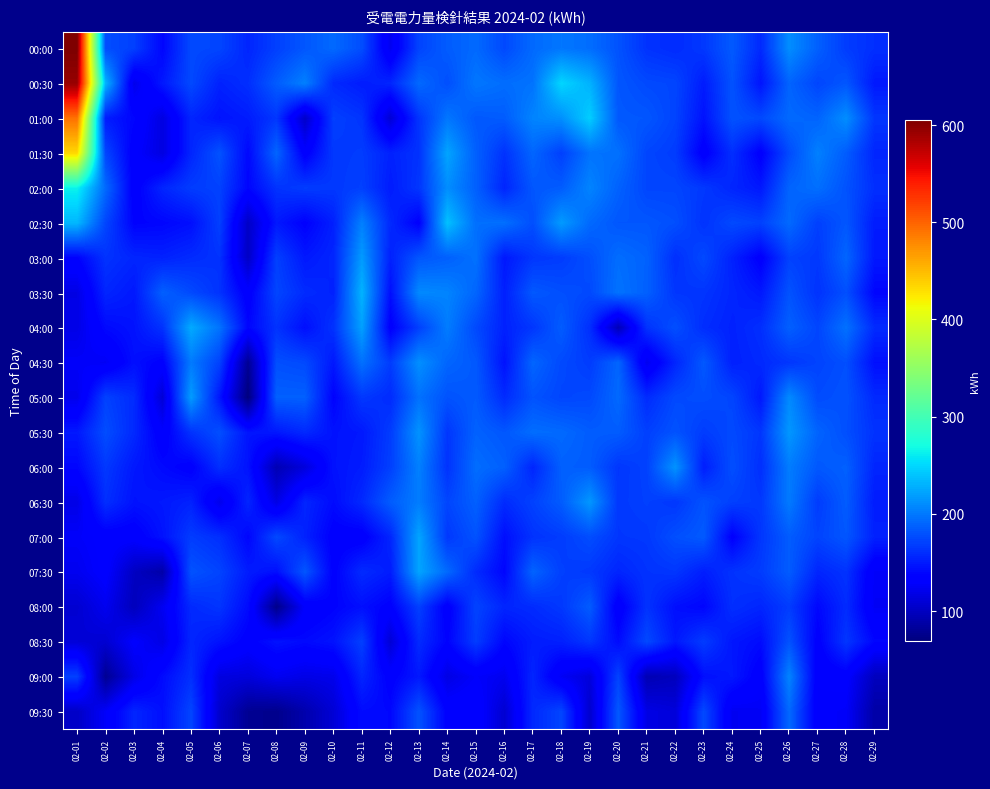

At how many categories does at least one series exceed 246?

2